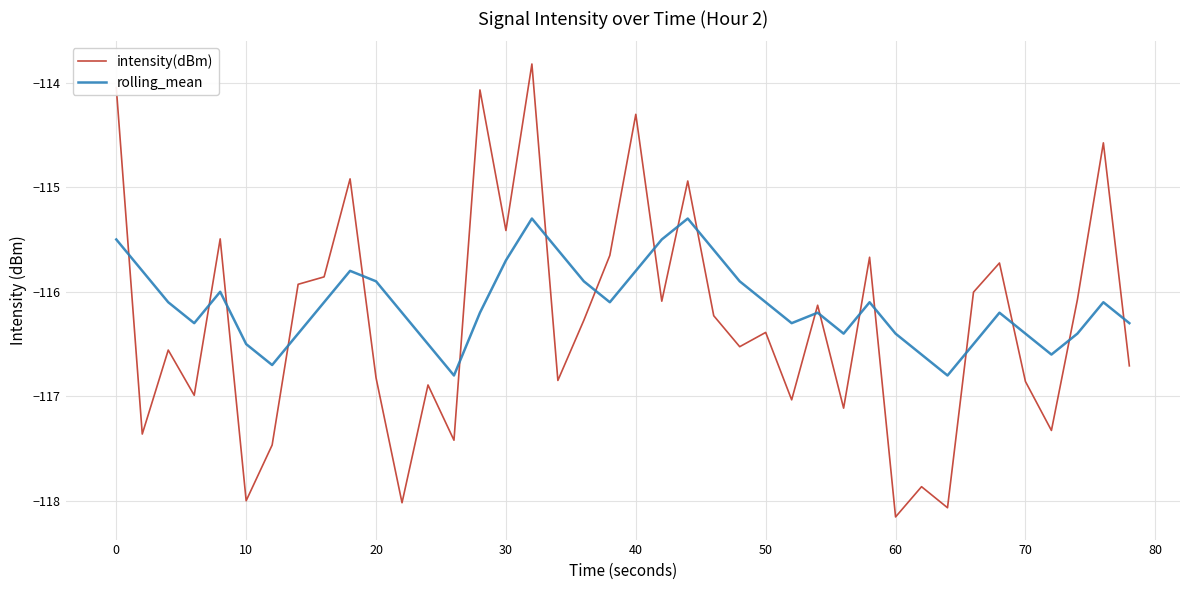

In rolling_mean, how many points are higher than both neighbors (excluding endpoints)?

8